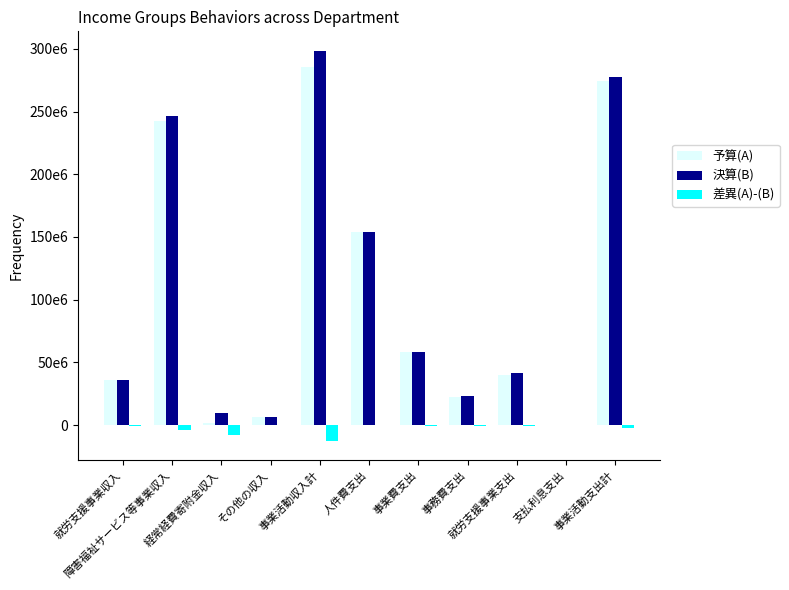

What is the label of the 2nd bar from the left?

障害福祉サービス等事業収入